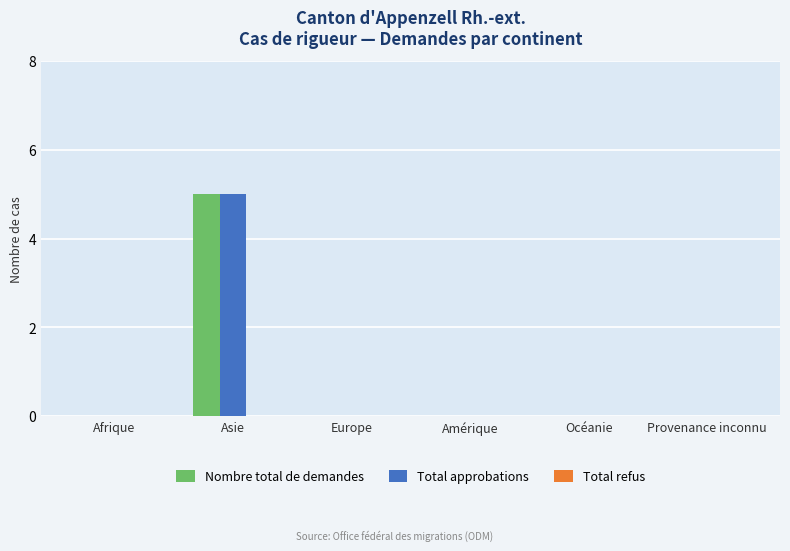

What is the sum of all Nombre total de demandes values?

5